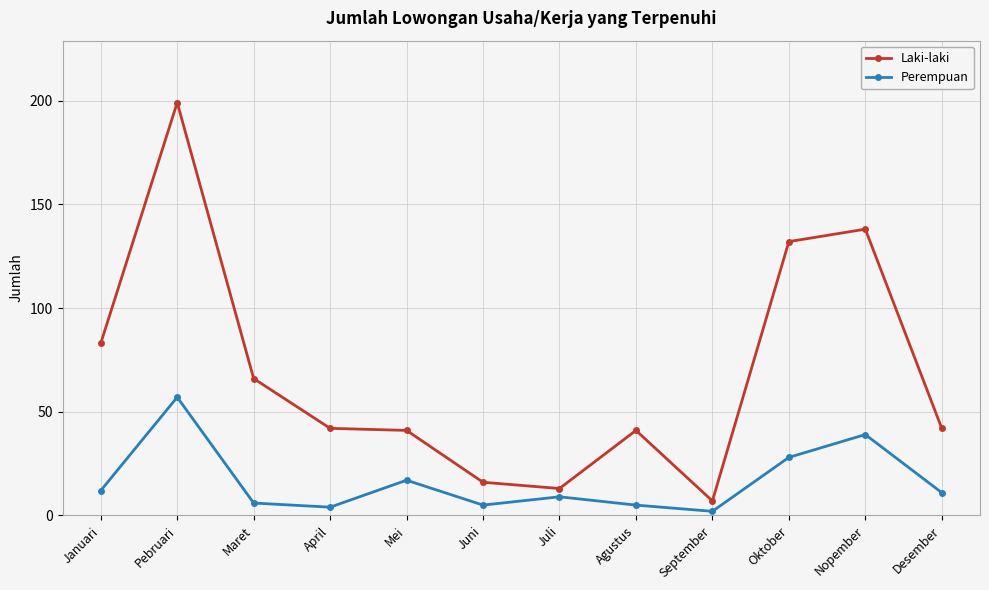

What is the approximate value of Laki-laki at Juli, to the nearest 10?

10